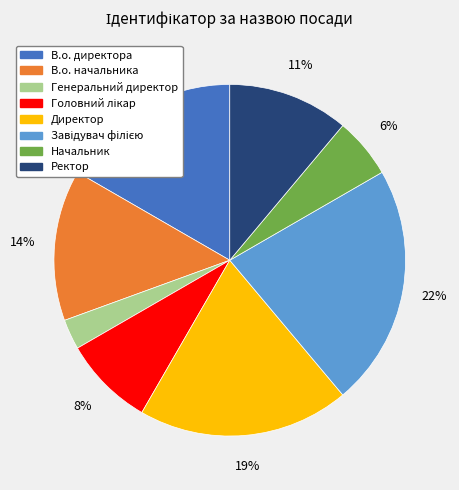

Do В.о. начальника and Директор together represent more than half of the pie?

No